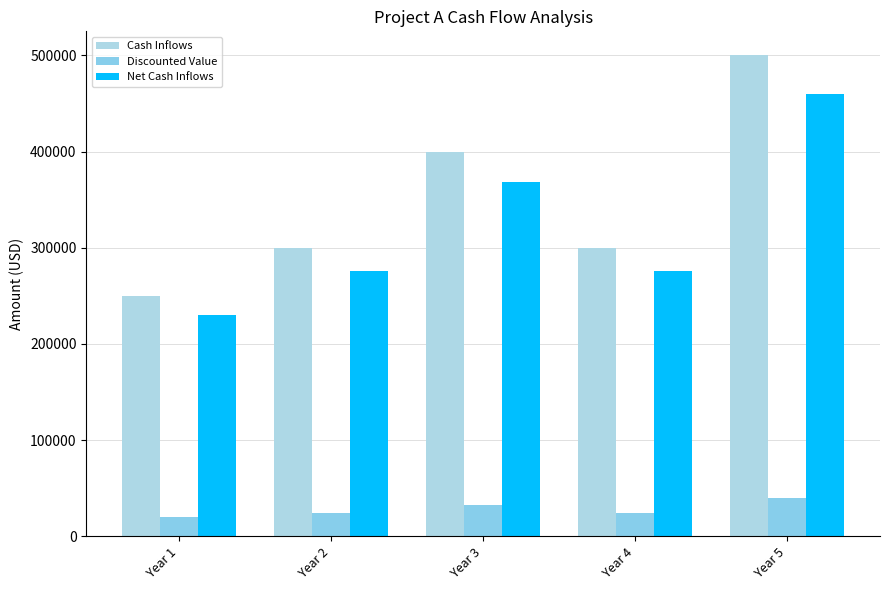

True or false: Net Cash Inflows has a value of 460000 at Year 5.

True